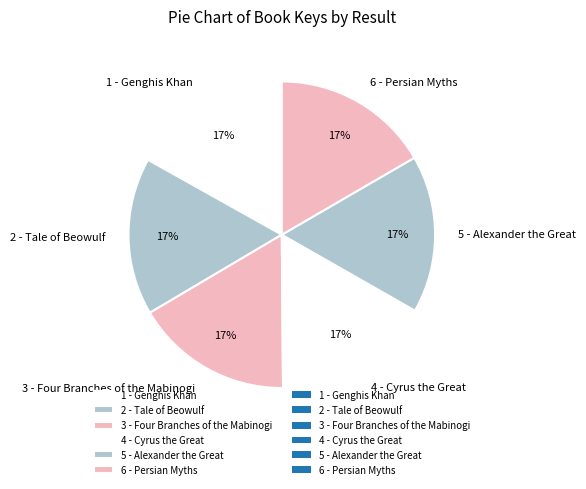

To the nearest percent, what portion does 2 - Tale of Beowulf represent?

17%